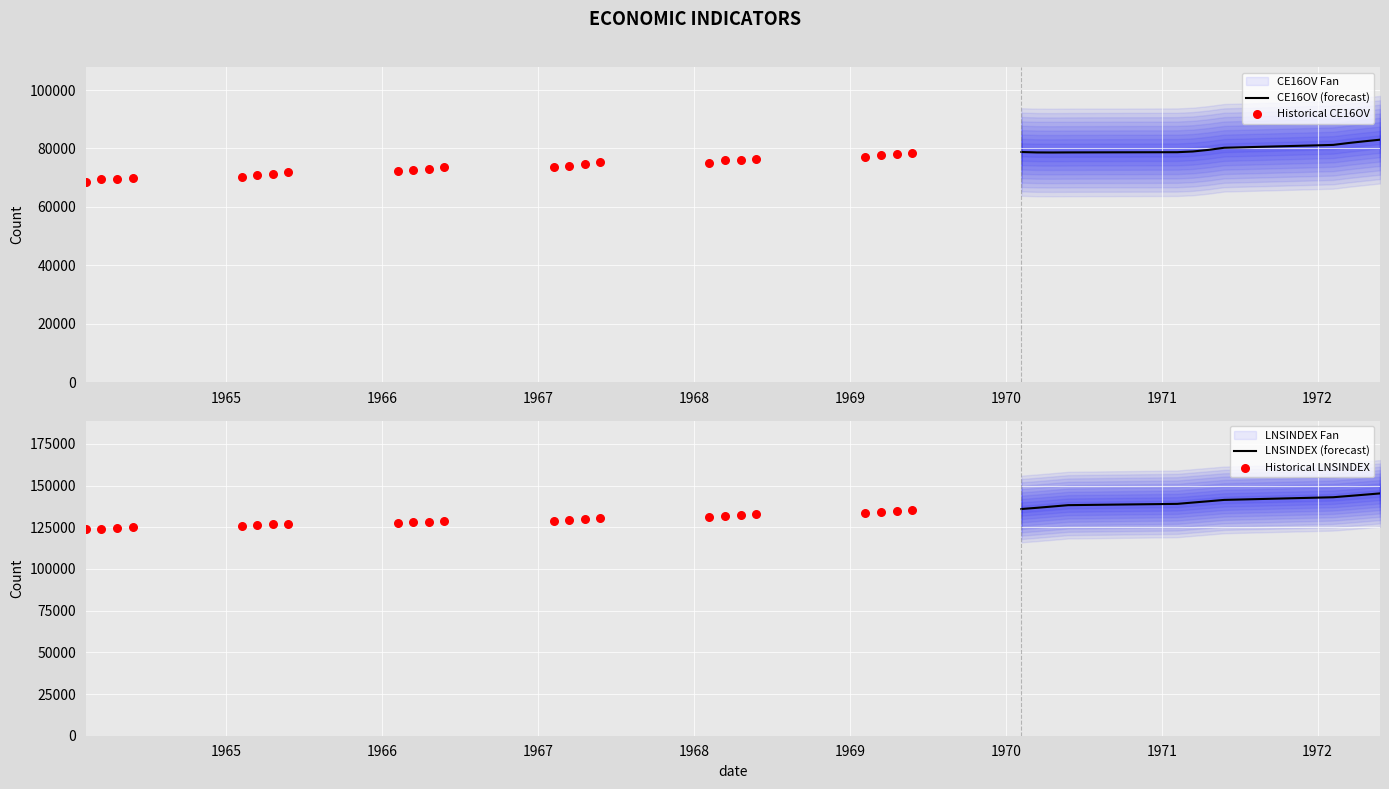

At how many categories does at least one series exceed 19236?

36